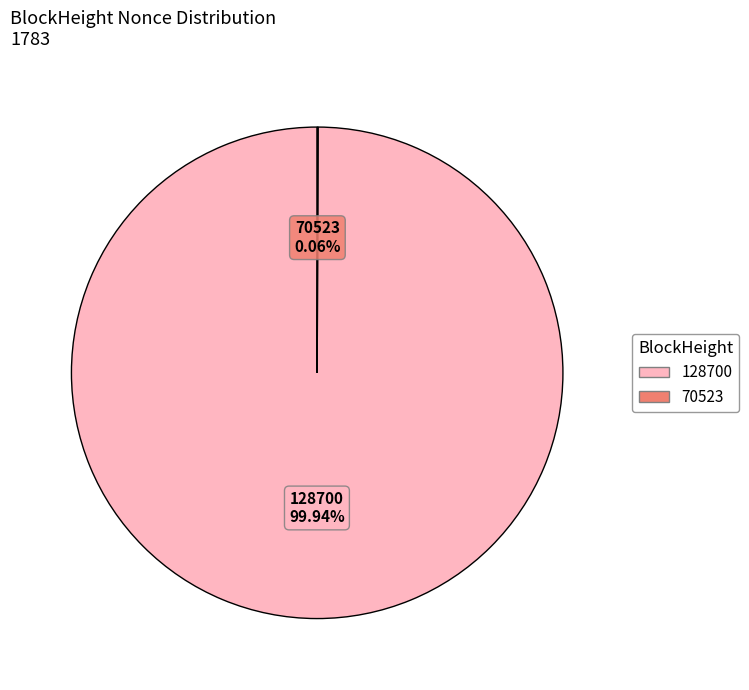

What is the largest slice in the pie chart?

128700